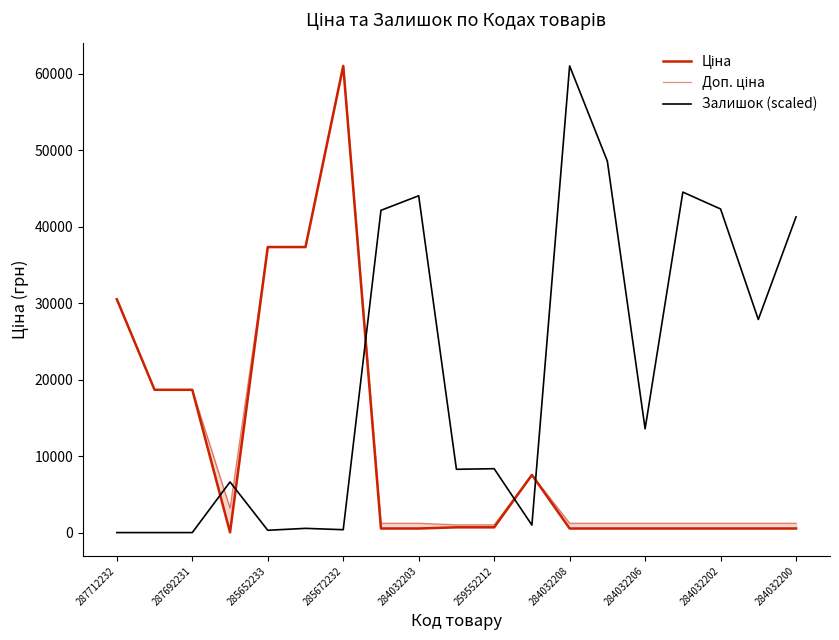

What is the average value of the Доп. ціна series?

11968.3